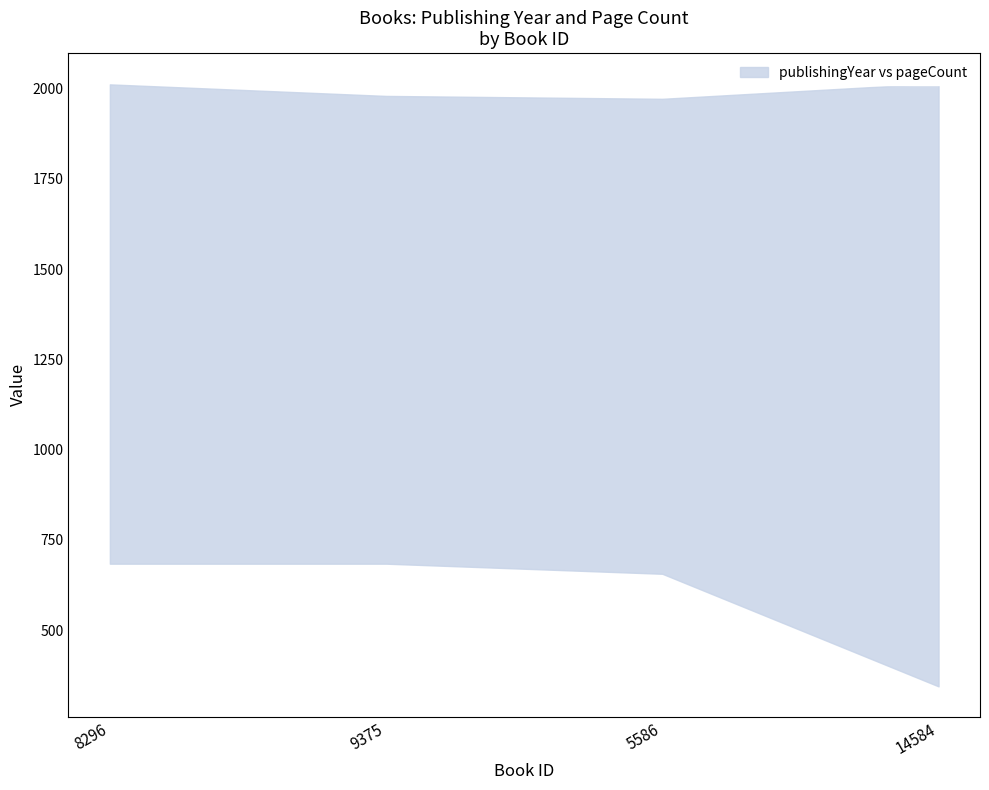

Rank the series at 9375 from highest to lowest value.

publishingYear, pageCount